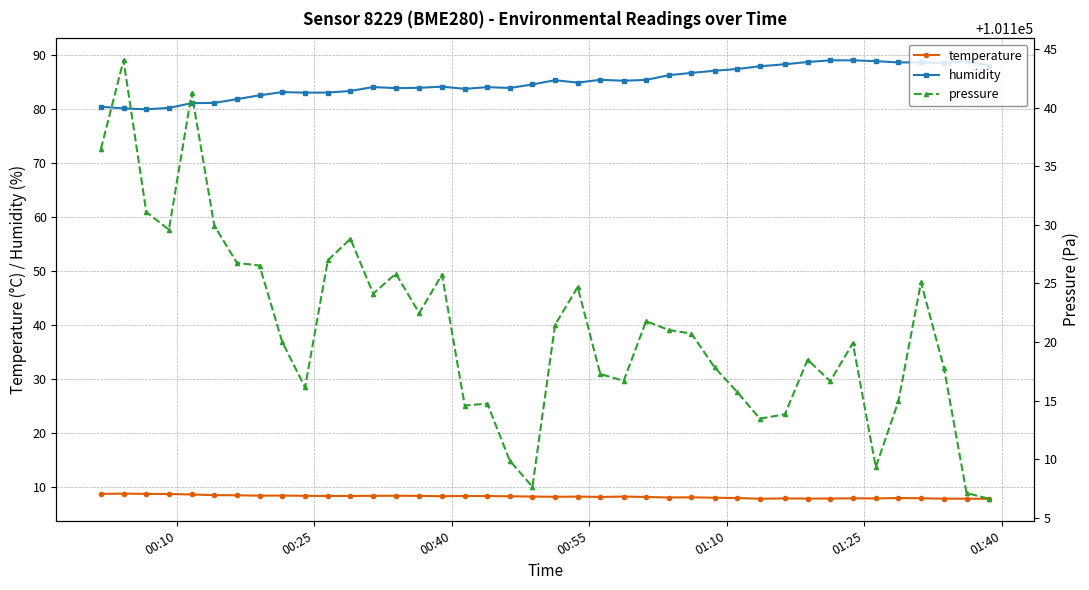

What is the value of the humidity point at the 9th from the left?

83.1